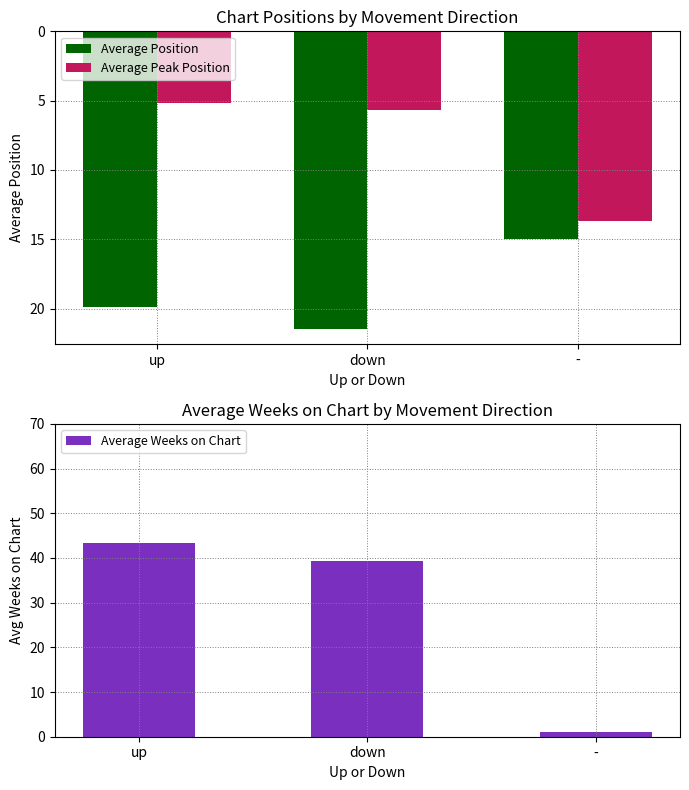

What are all the series names shown in the legend?

Average Position, Average Peak Position, Average Weeks on Chart